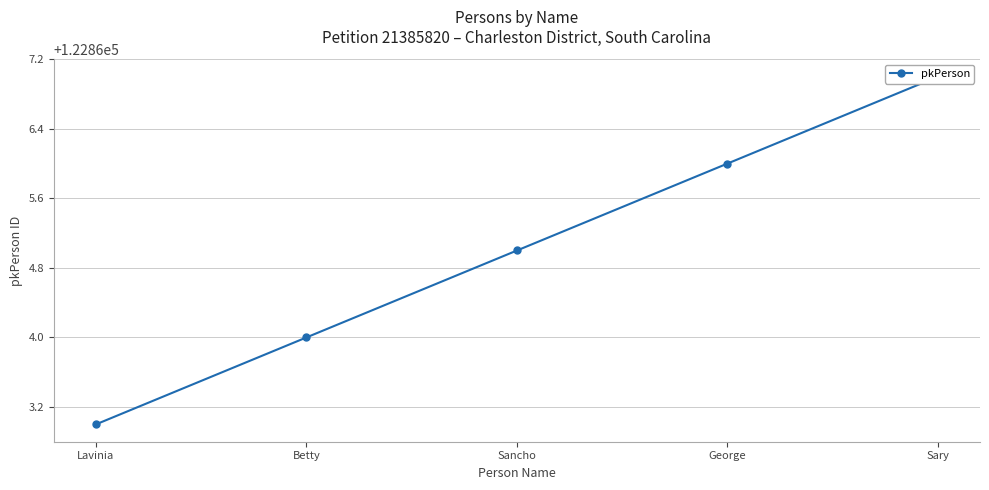

What is the difference between the second highest and minimum values?

3